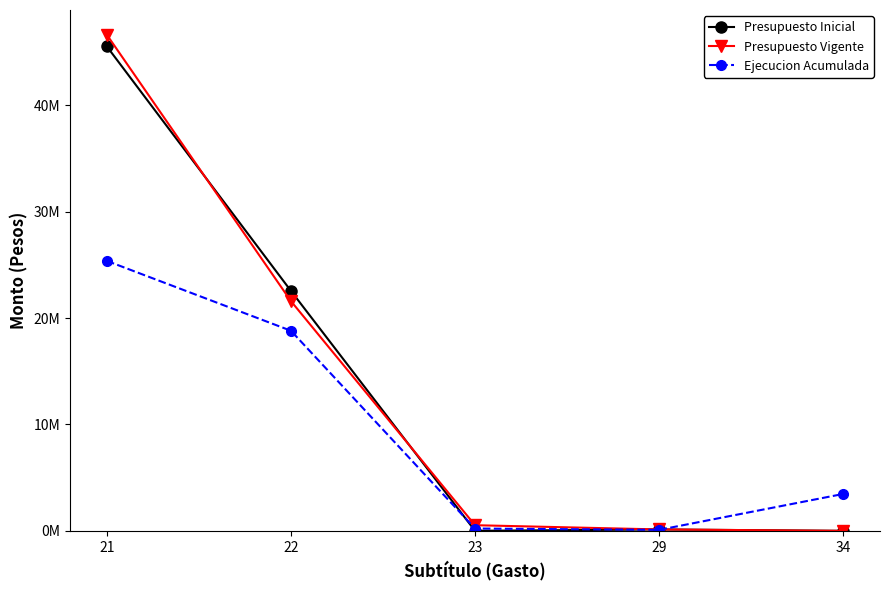

Does the chart have visible grid lines?

No